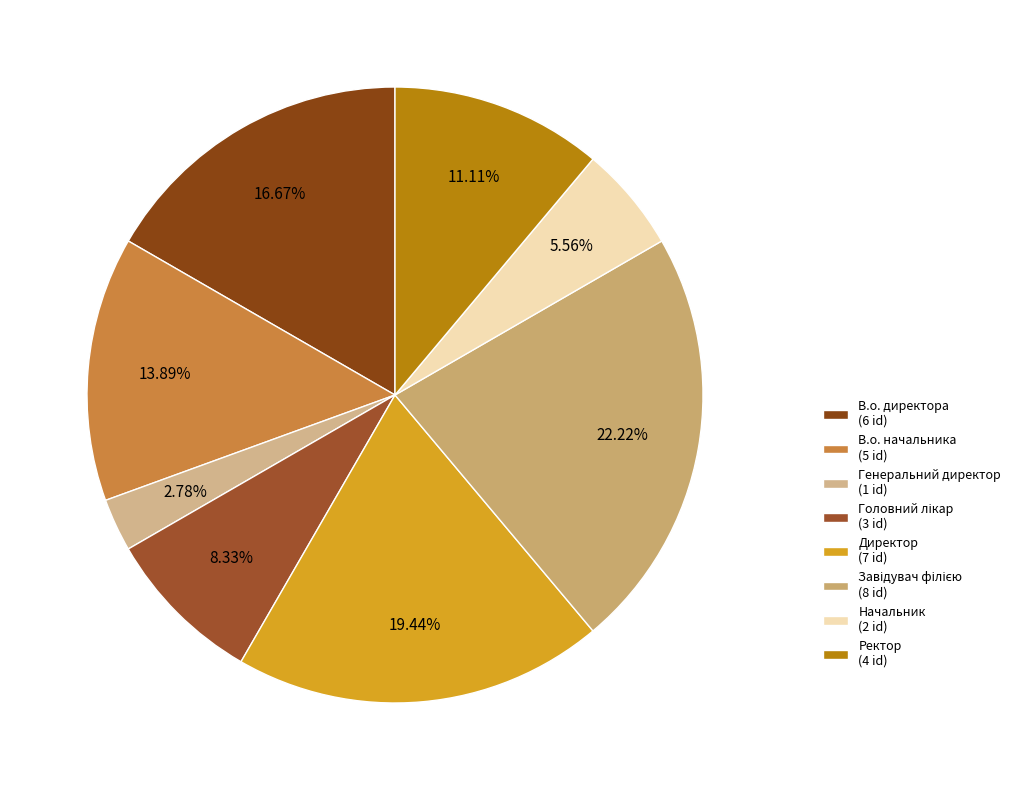

Rank the categories by value from lowest to highest.

Генеральний директор, Начальник, Головний лікар, Ректор, В.о. начальника, В.о. директора, Директор, Завідувач філією